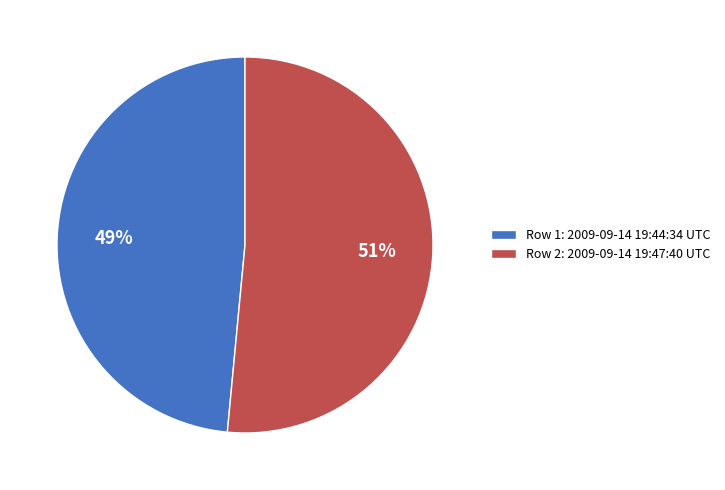

Is the sum of Row 2: 2009-09-14 19:47:40 UTC and Row 1: 2009-09-14 19:44:34 UTC greater than half?

Yes